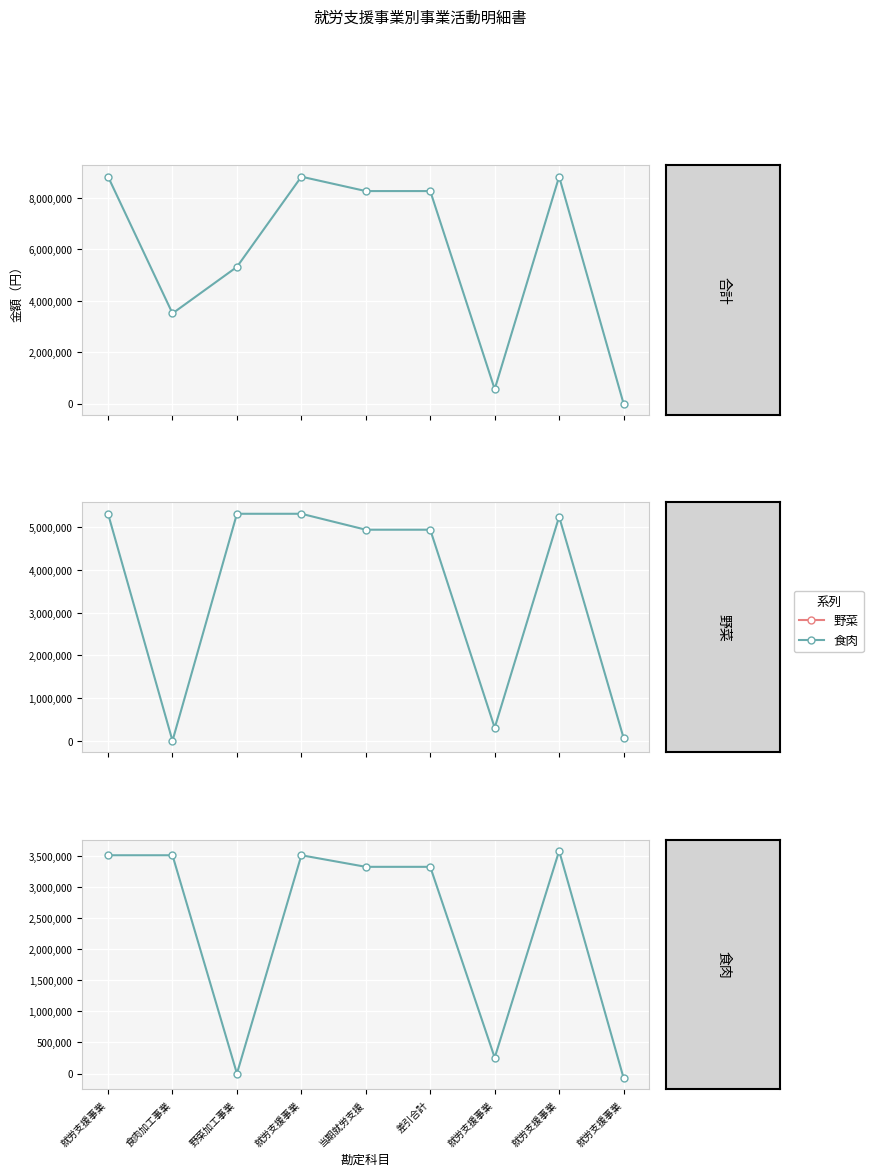

What is the difference between the maximum and minimum values in the 合計 series?

8835766